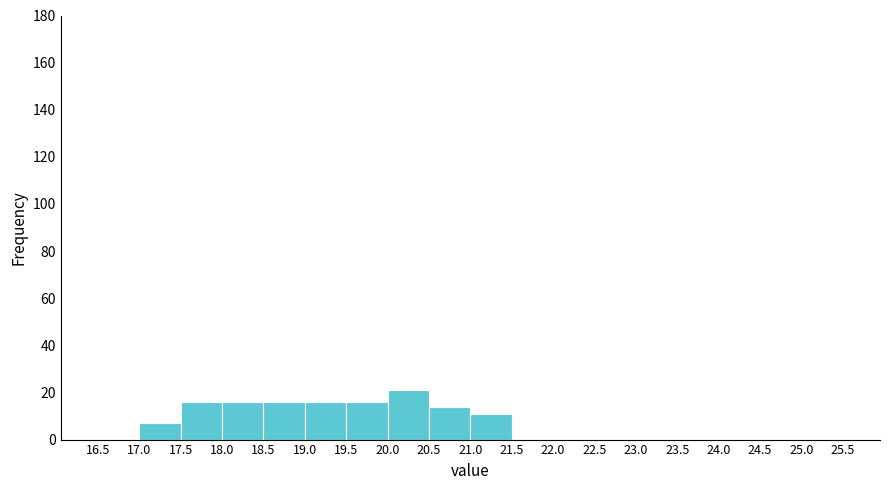

Reading left to right, transcribe this chart: for each bar, give the range it covers on the x-axis and its height. The values are not printed on the chart, so give them approximately, as read against the axis.

16.5 to 17.0: 0
17.0 to 17.5: 8
17.5 to 18.0: 16
18.0 to 18.5: 16
18.5 to 19.0: 16
19.0 to 19.5: 16
19.5 to 20.0: 16
20.0 to 20.5: 22
20.5 to 21.0: 14
21.0 to 21.5: 12
21.5 to 22.0: 0
22.0 to 22.5: 0
22.5 to 23.0: 0
23.0 to 23.5: 0
23.5 to 24.0: 0
24.0 to 24.5: 0
24.5 to 25.0: 0
25.0 to 25.5: 0